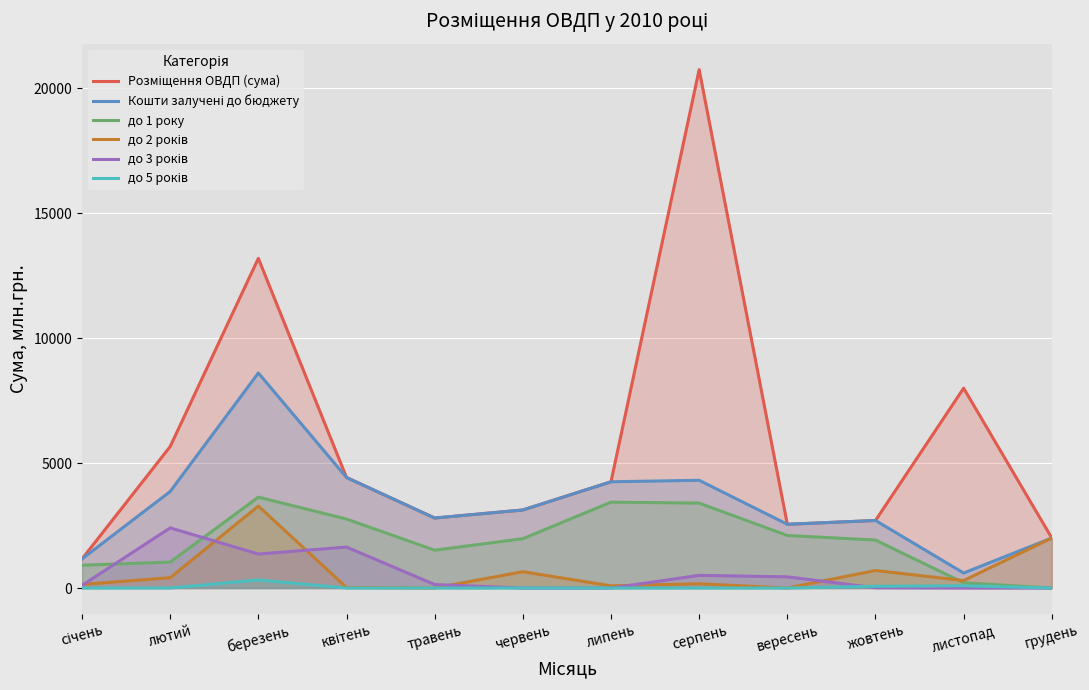

What is the difference between the maximum and second lowest values in the до 5 років series?

325.4